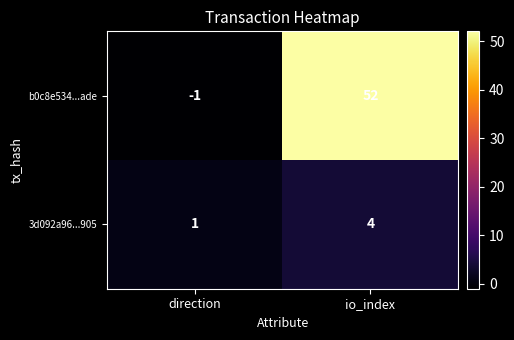

The 3d092a96...905 series shows 4 at io_index. True or false?

True